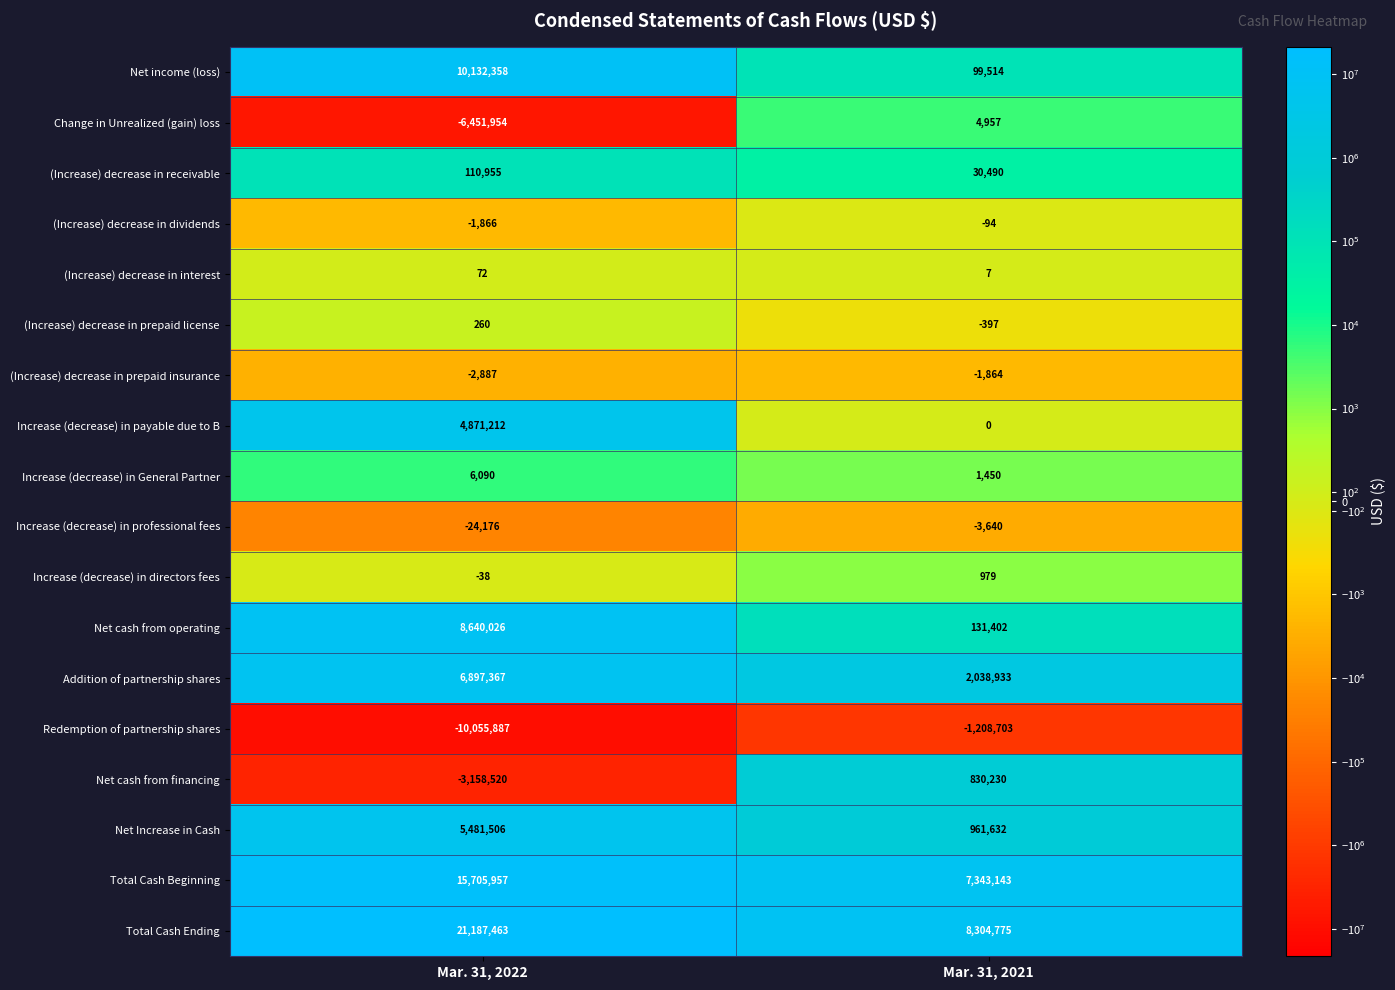

What value does the Addition of partnership shares series have at Mar. 31, 2022?

6897367